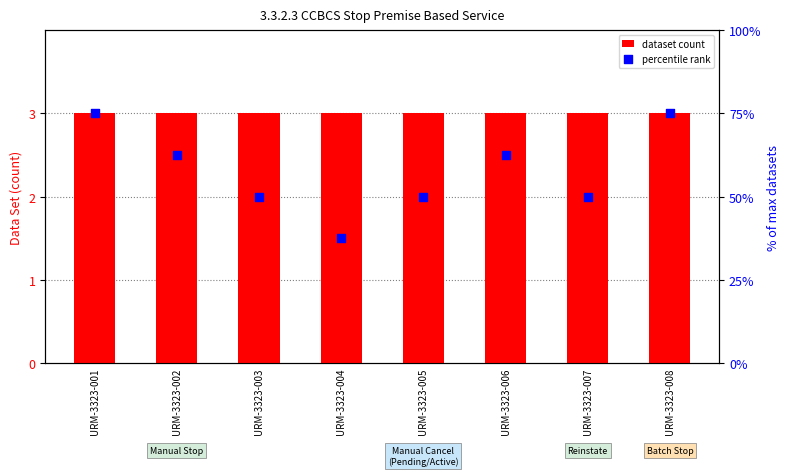

What is the total value across all series at URM-3323-001?

6.0